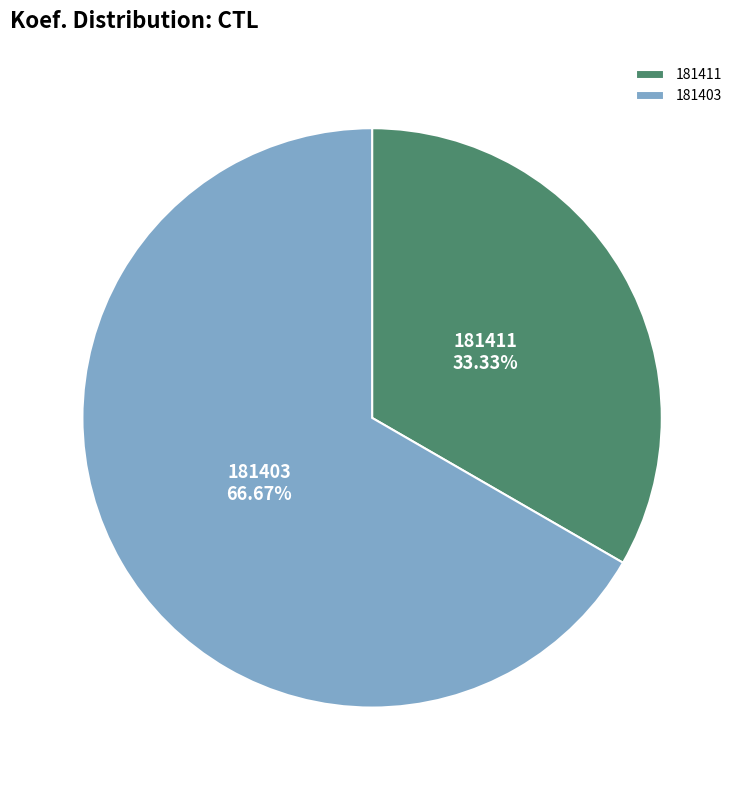

To the nearest percent, what is the average slice percentage?

50%